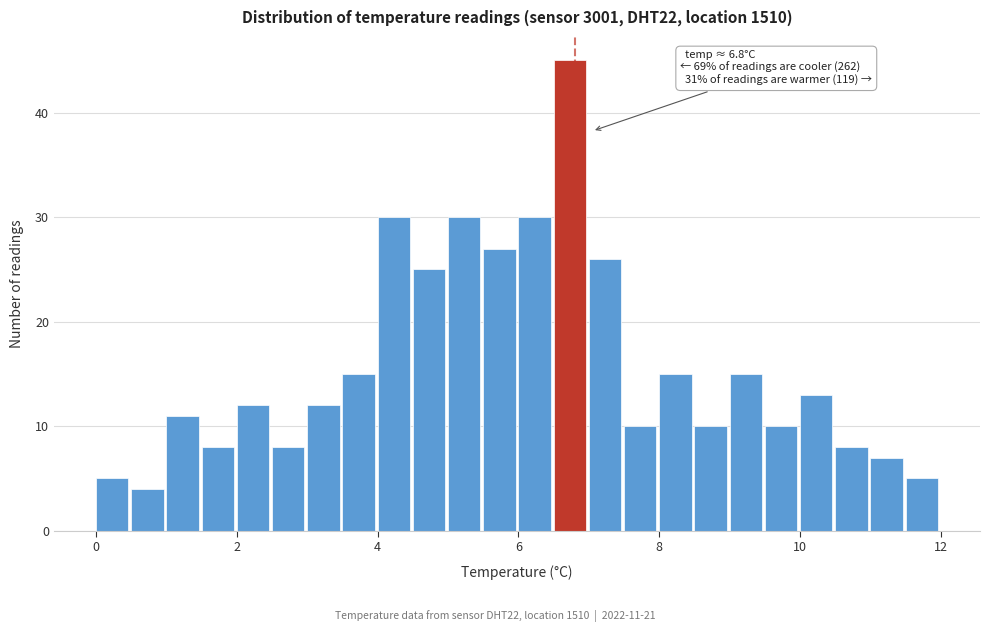

Around what value on the x-axis is the tallest bar? Give the approximate position of its centre, as read against the axis.

6.8